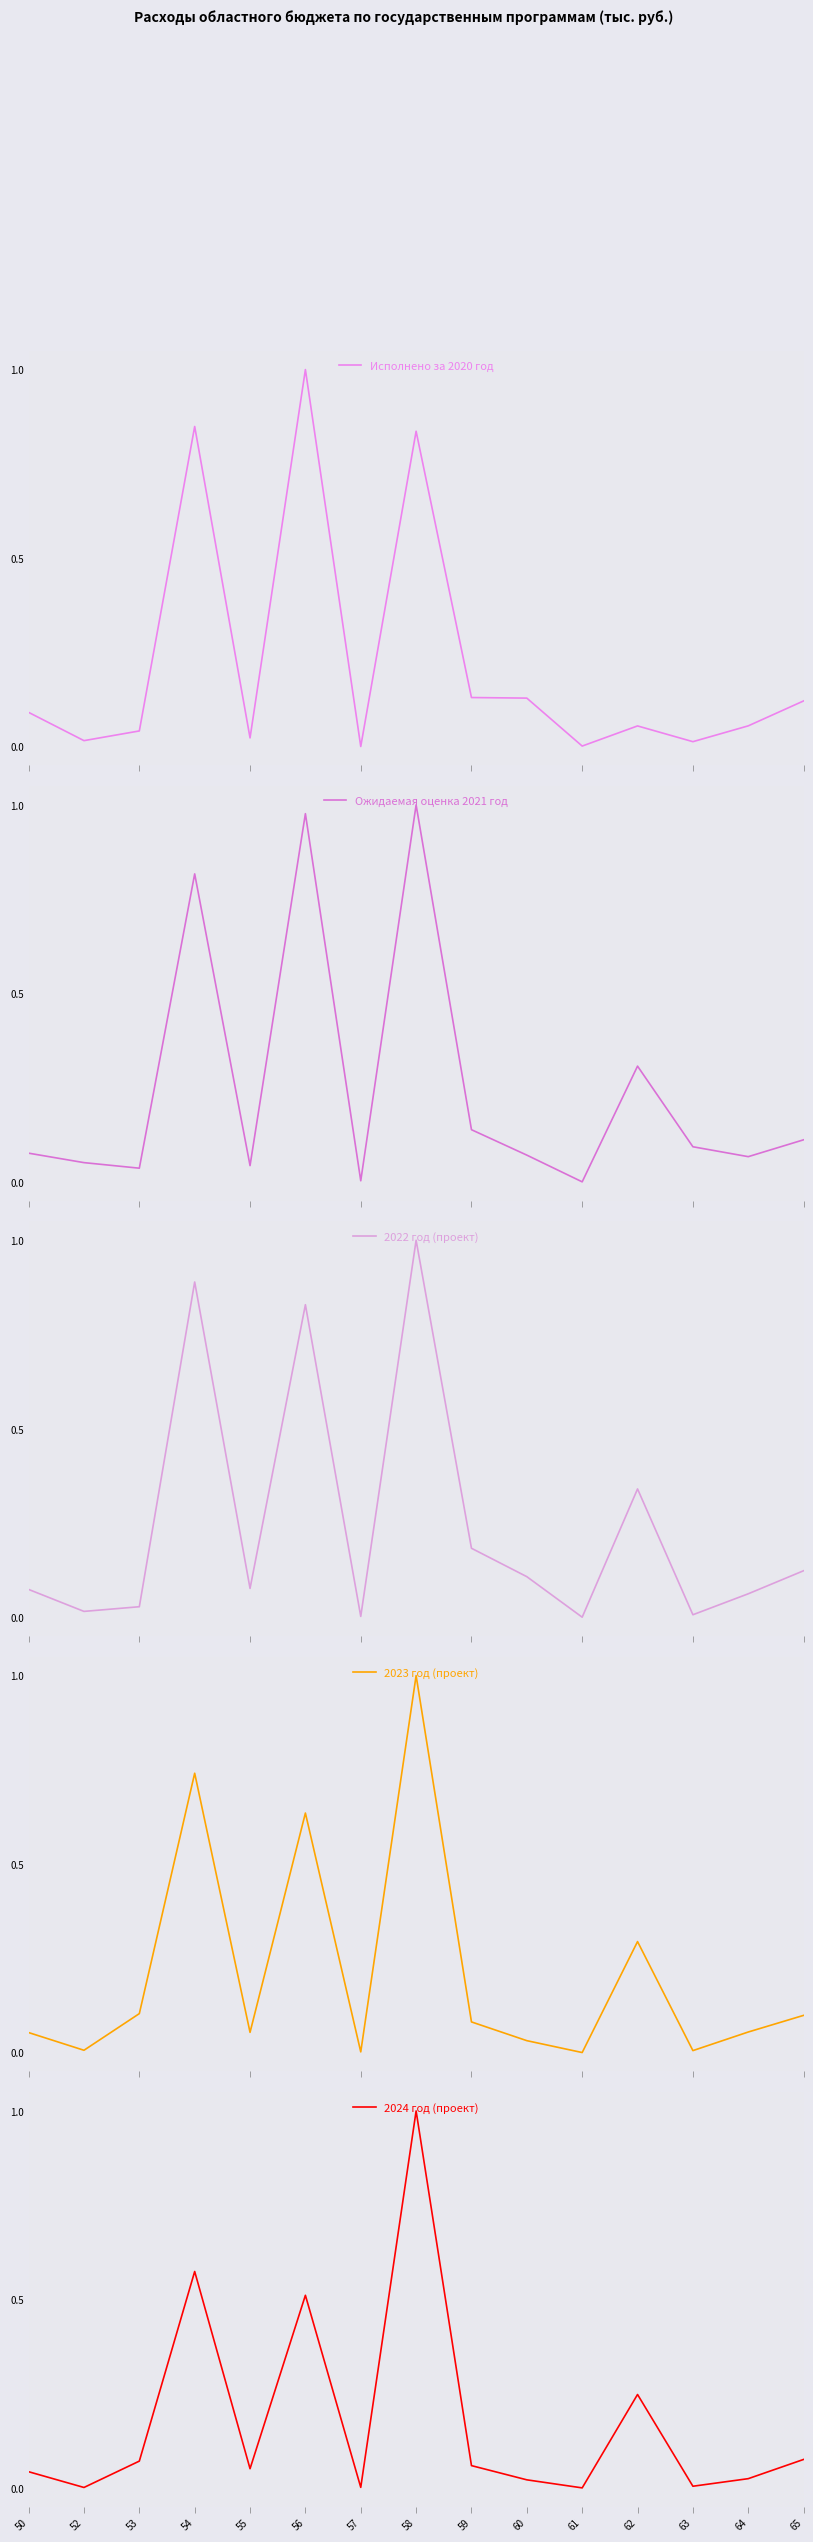

At which category is the sum across all series the highest?

58